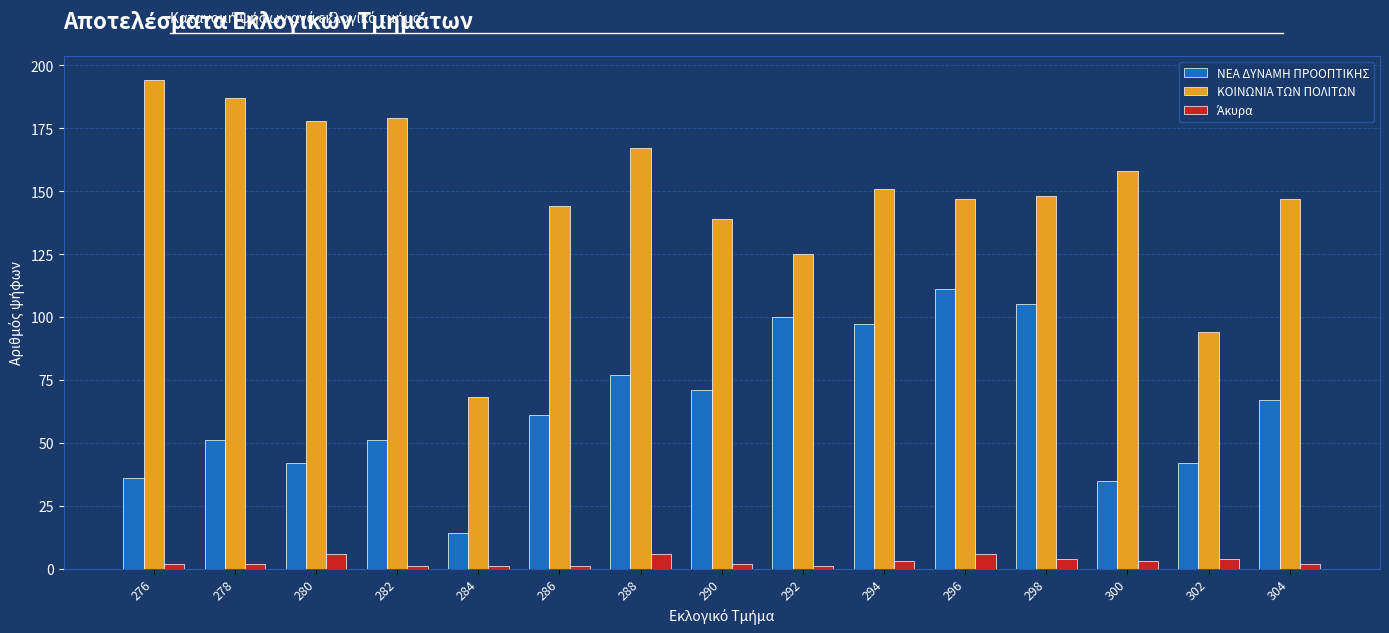

Which series has the largest range (max minus min)?

ΚΟΙΝΩΝΙΑ ΤΩΝ ΠΟΛΙΤΩΝ